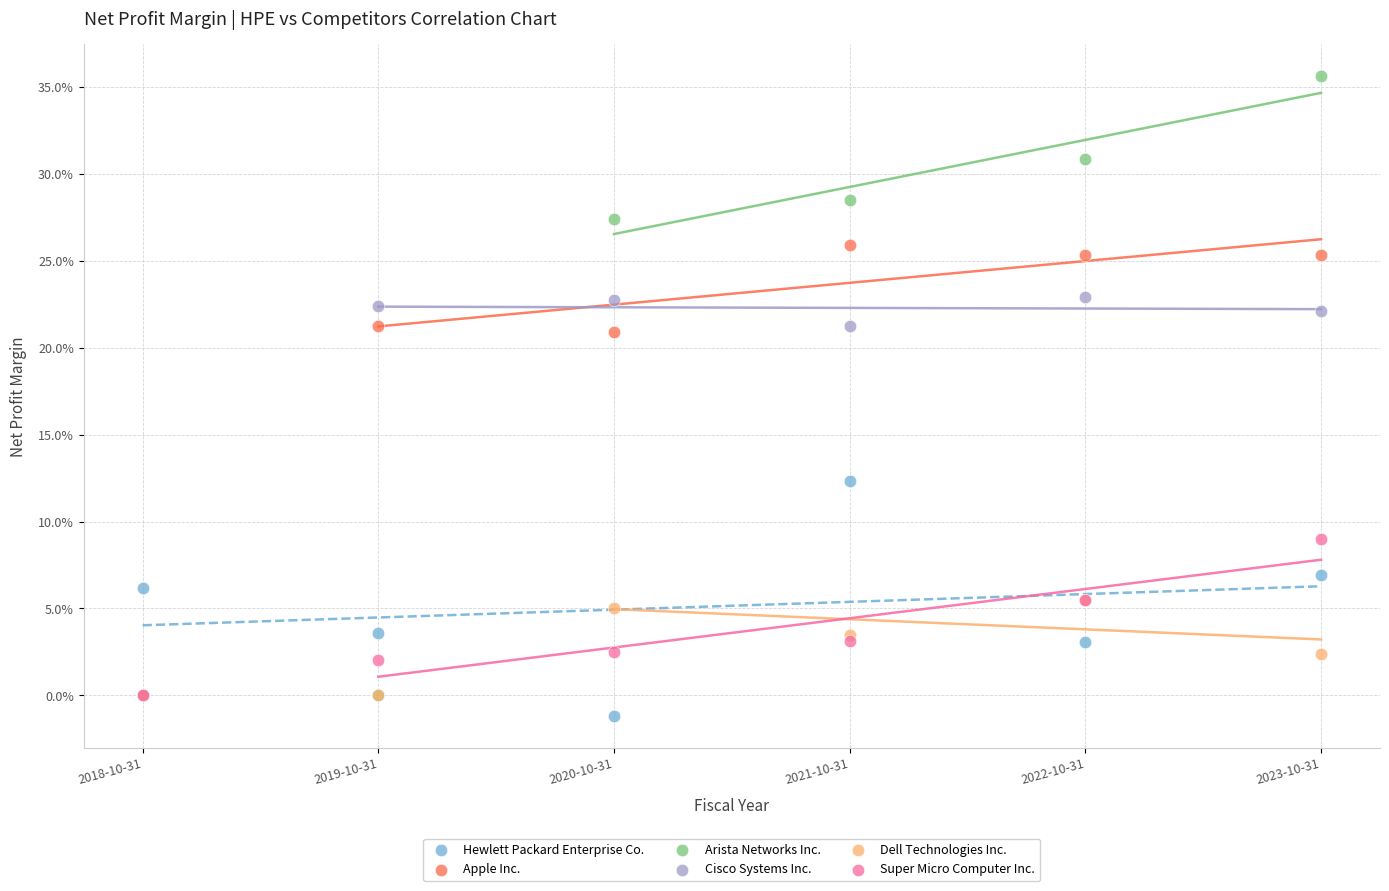

What are all the series names shown in the legend?

Hewlett Packard Enterprise Co., Apple Inc., Arista Networks Inc., Cisco Systems Inc., Dell Technologies Inc., Super Micro Computer Inc.